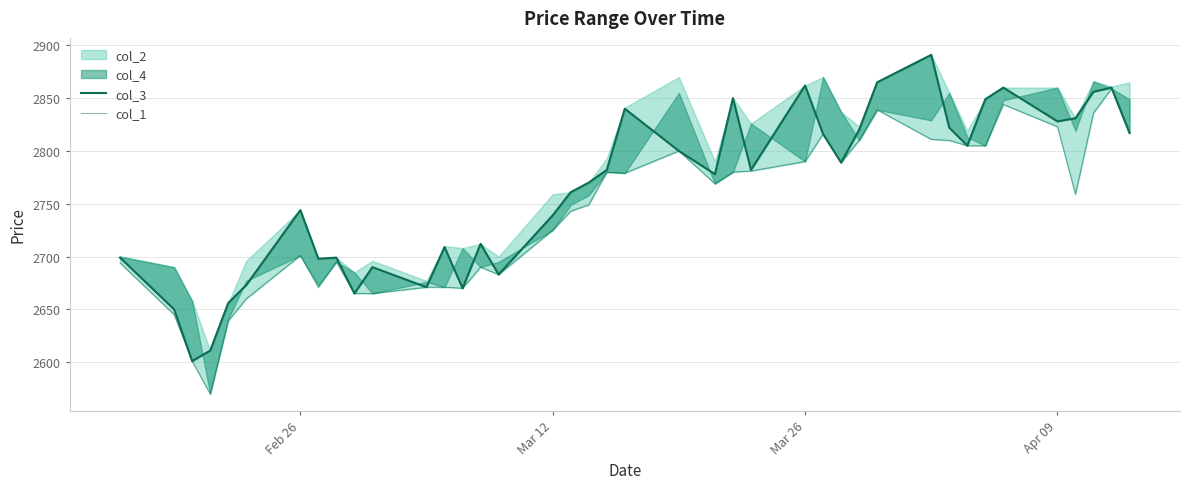

True or false: col_1 and col_3 cross at least once.

False